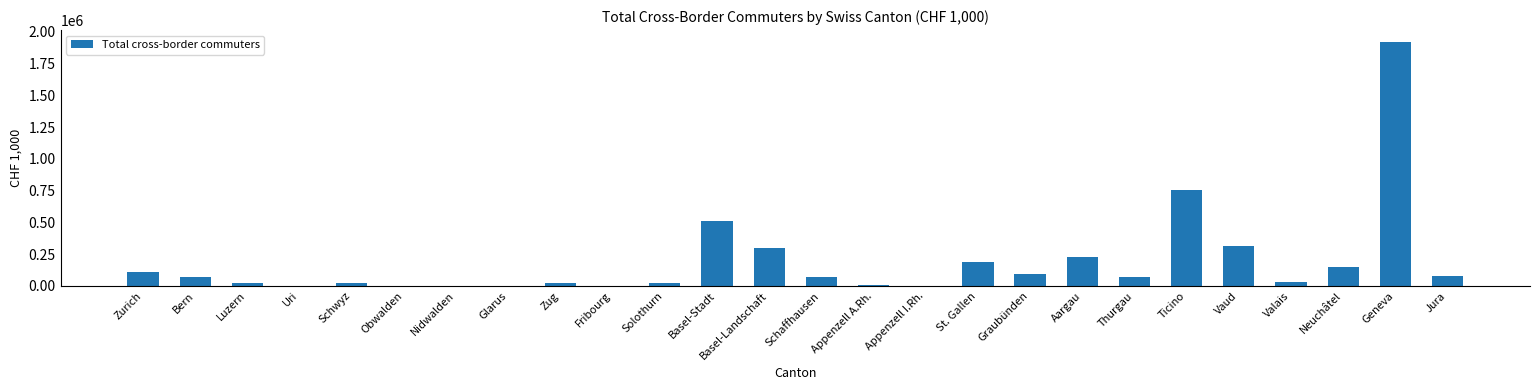

Which has a higher value, Zug or Jura?

Jura